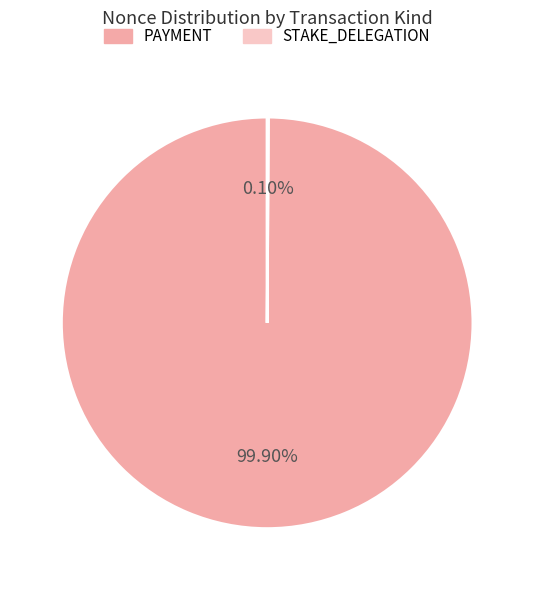

Is there any slice that represents more than half of the pie?

Yes